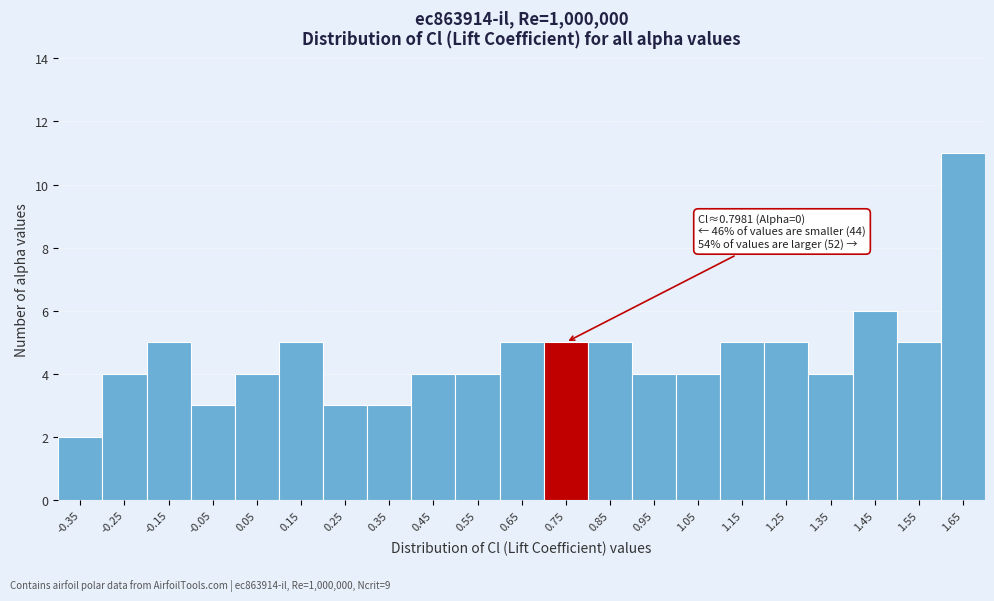

Reading left to right, extract all data points from this chart.

2	4	5	3	4	5	3	3	4	4	5	5	5	4	4	5	5	4	6	5	11